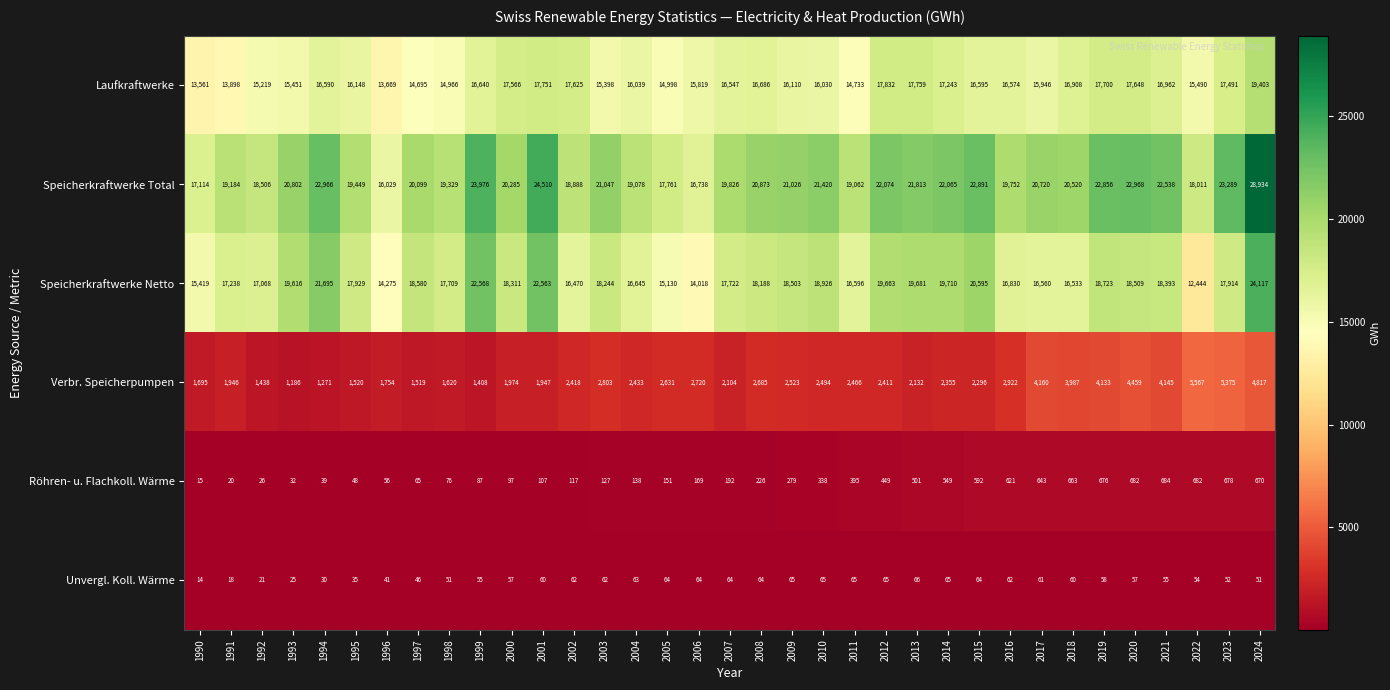

Which series changed the most between 1999 and 2010?

Speicherkraftwerke Netto